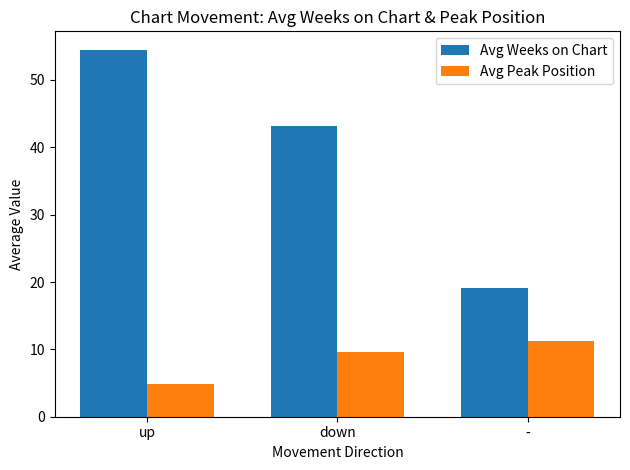

Which series changed the most between up and down?

Avg Weeks on Chart